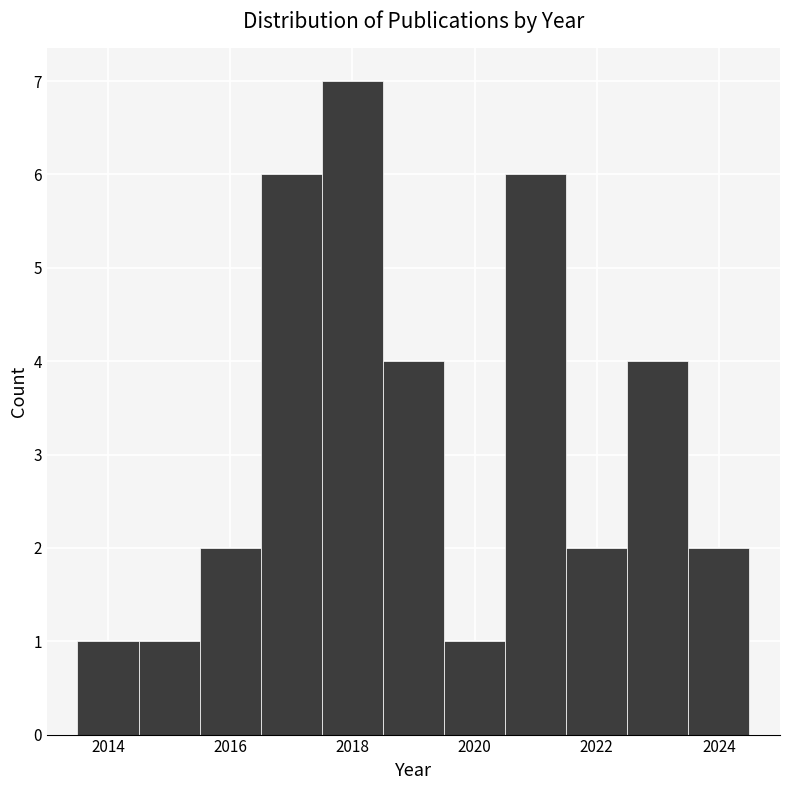

Reading left to right, list every bar in this chart as the range it spans on the x-axis followed by its height. Neither the bar edges nor the heights are printed on the chart, so give them approximately, as read against the axes.

2013.5 to 2014.5: 1
2014.5 to 2015.5: 1
2015.5 to 2016.5: 2
2016.5 to 2017.5: 6
2017.5 to 2018.5: 7
2018.5 to 2019.5: 4
2019.5 to 2020.5: 1
2020.5 to 2021.5: 6
2021.5 to 2022.5: 2
2022.5 to 2023.5: 4
2023.5 to 2024.5: 2